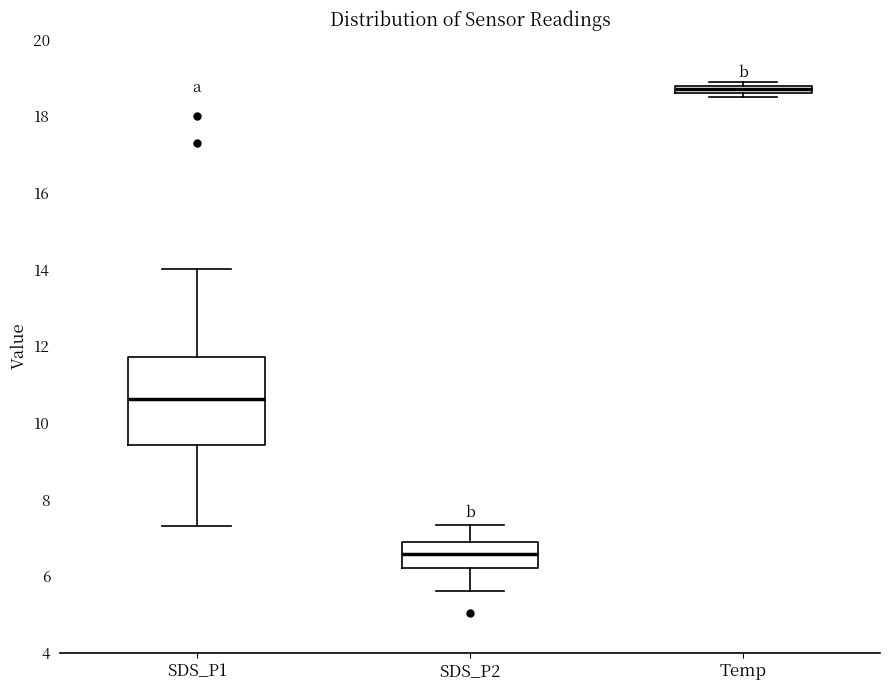

Where is the upper edge of the box for Temp on the y-axis? The values are not printed on the chart, so give them approximately, as read against the axis.

18.8